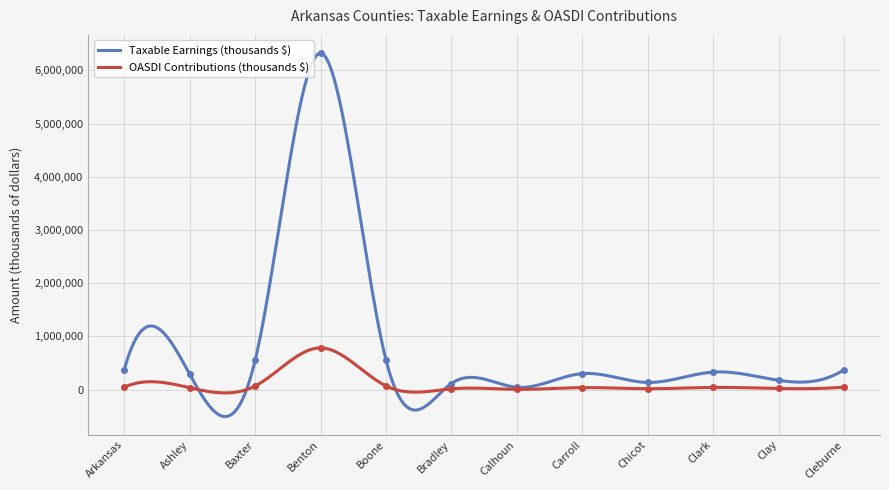

List the labels in order of OASDI Contributions (thousands $) value, largest first.

Benton, Boone, Baxter, Cleburne, Arkansas, Clark, Carroll, Ashley, Clay, Chicot, Bradley, Calhoun